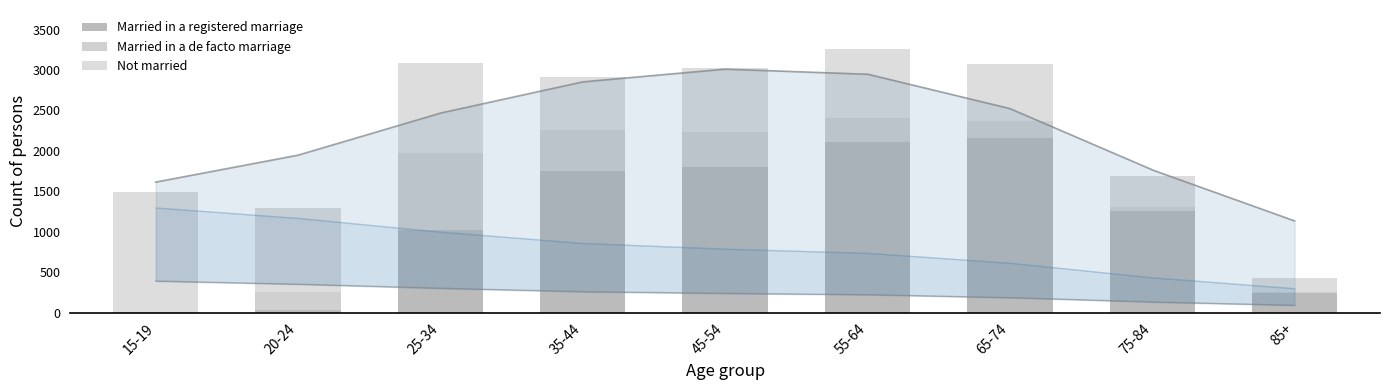

What is the value of the Married in a de facto marriage bar at the 4th from the left?

506